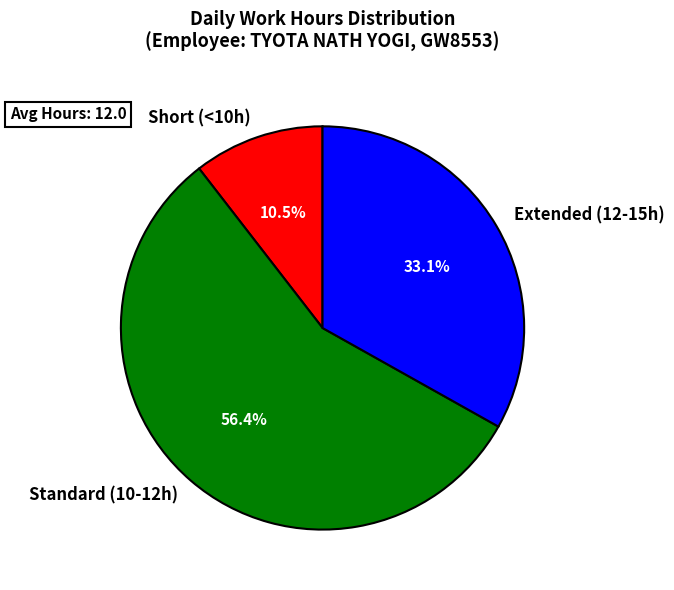

How many slices are in this pie chart?

3